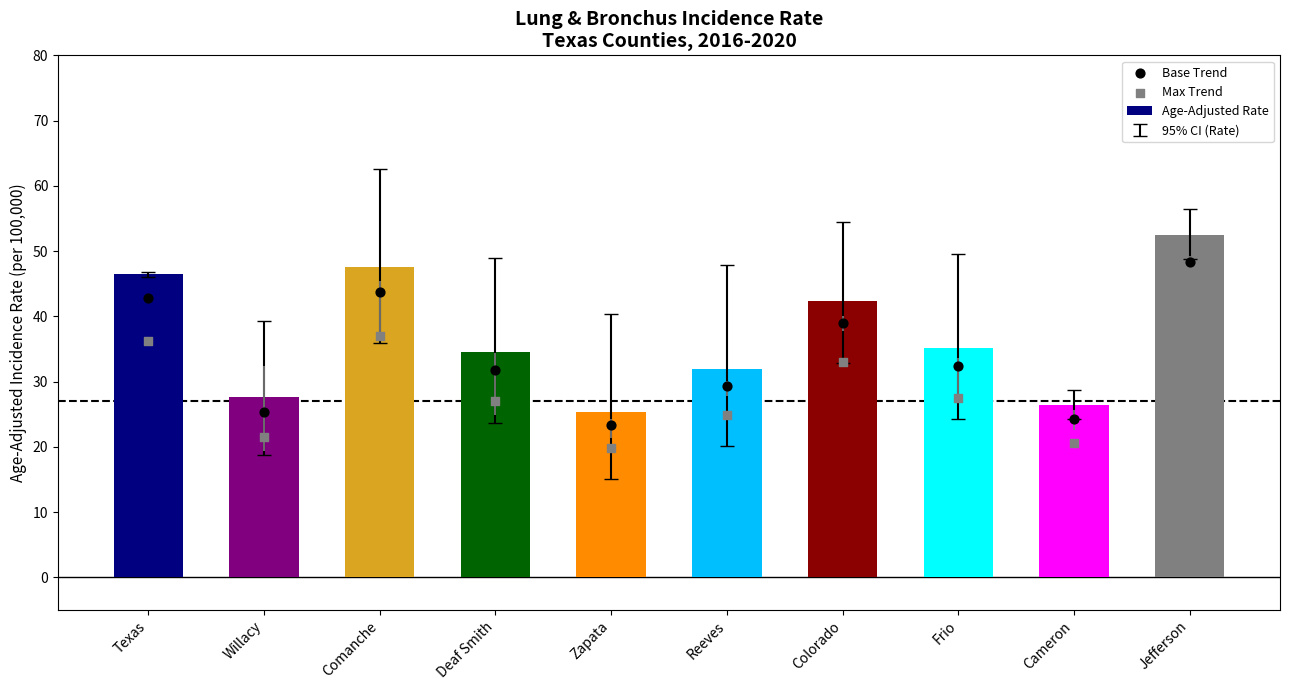

Which series has the largest Y range (max minus min)?

Age-Adjusted Rate